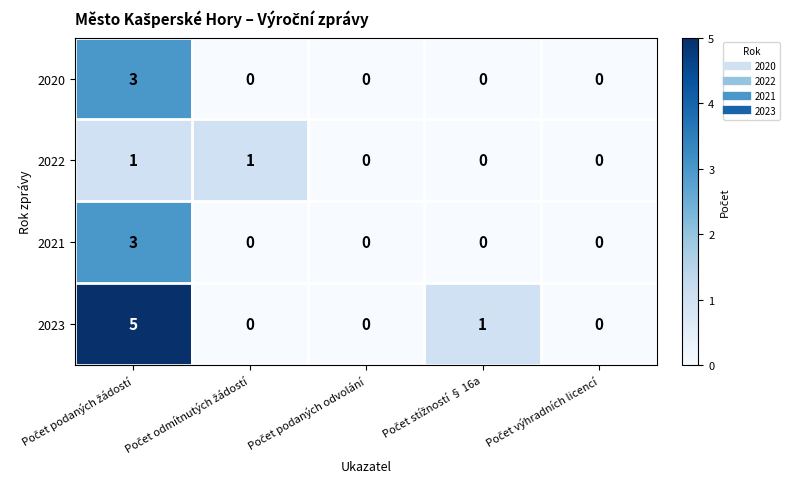

Which series has the largest total across all categories?

2023